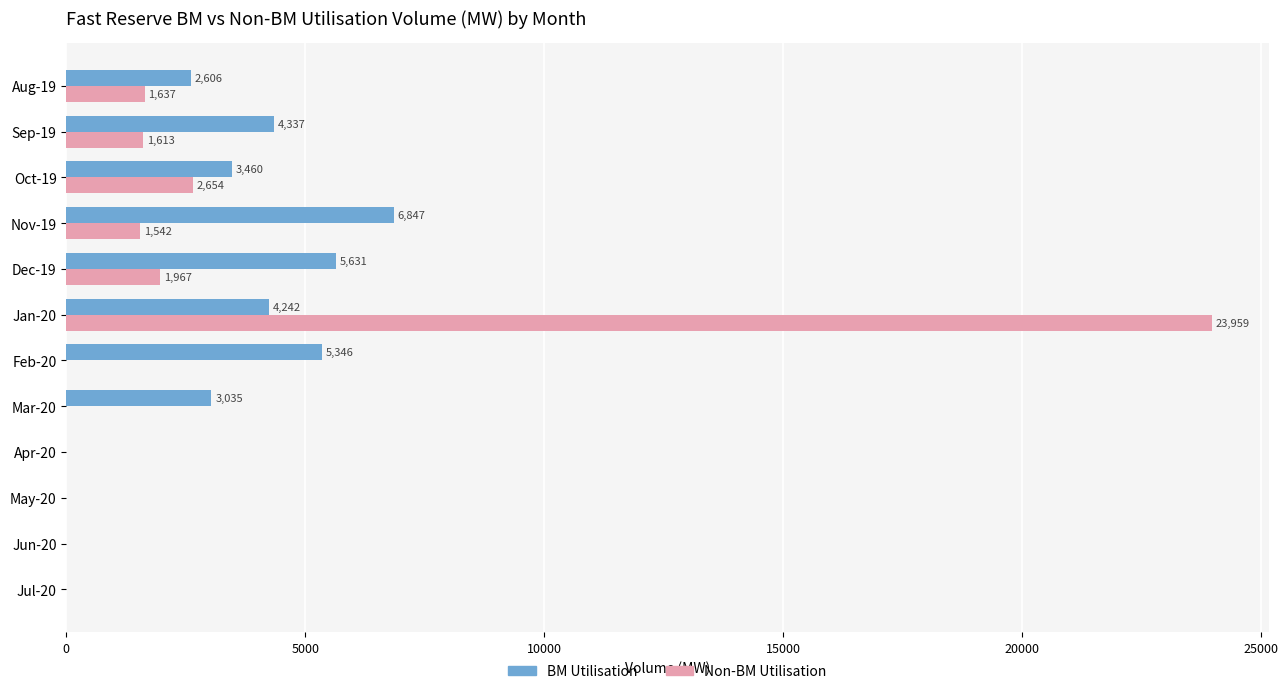

Between Aug-19 and Mar-20, which series saw the biggest shift?

Non-BM Utilisation